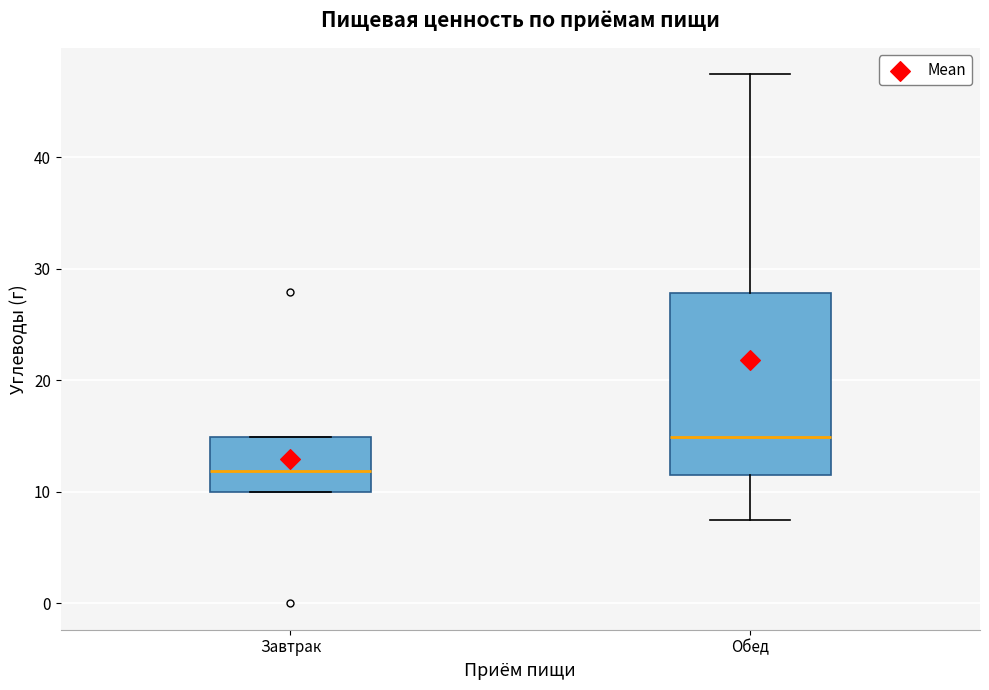

Reading left to right, transcribe this box plot: for each box, give where its median line is, the range the box spans, and where its two whiskers end, as read against the y-axis. The values are not printed on the chart, so give them approximately, as read against the axis.

Завтрак: median 12, box 10 to 15, whiskers 10 to 15
Обед: median 15, box 12 to 28, whiskers 7 to 47